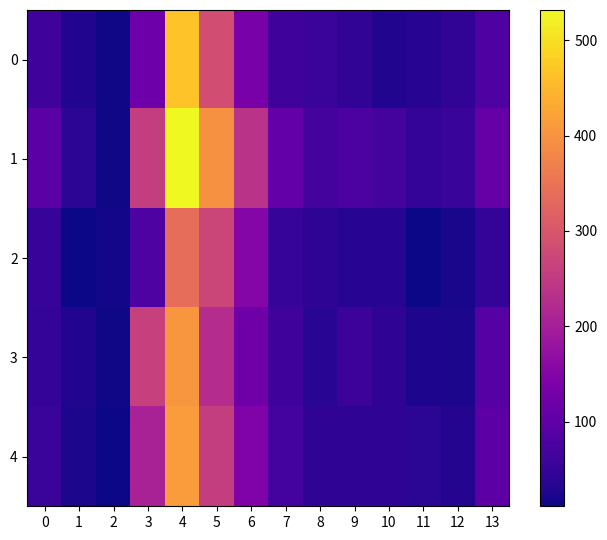

Between 8 and 6, which is larger?

6